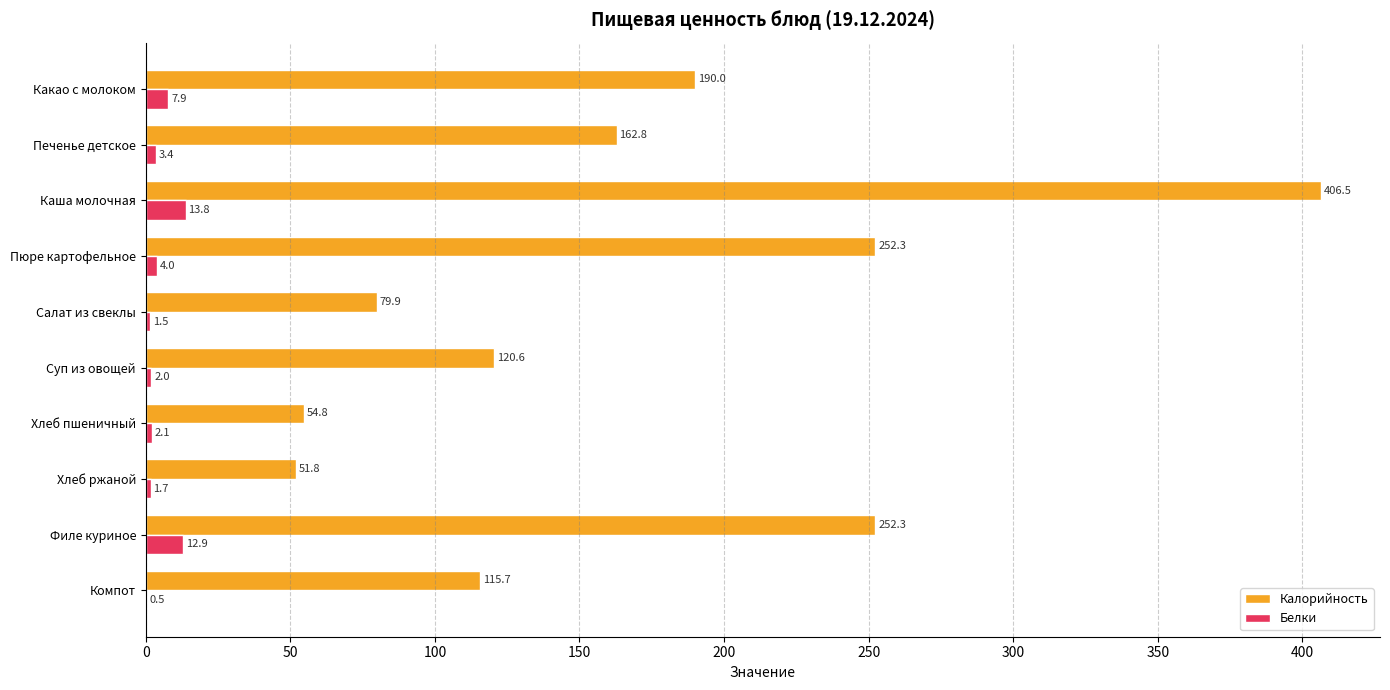

The value of Калорийность at Филе куриное is 252.3. True or false?

True